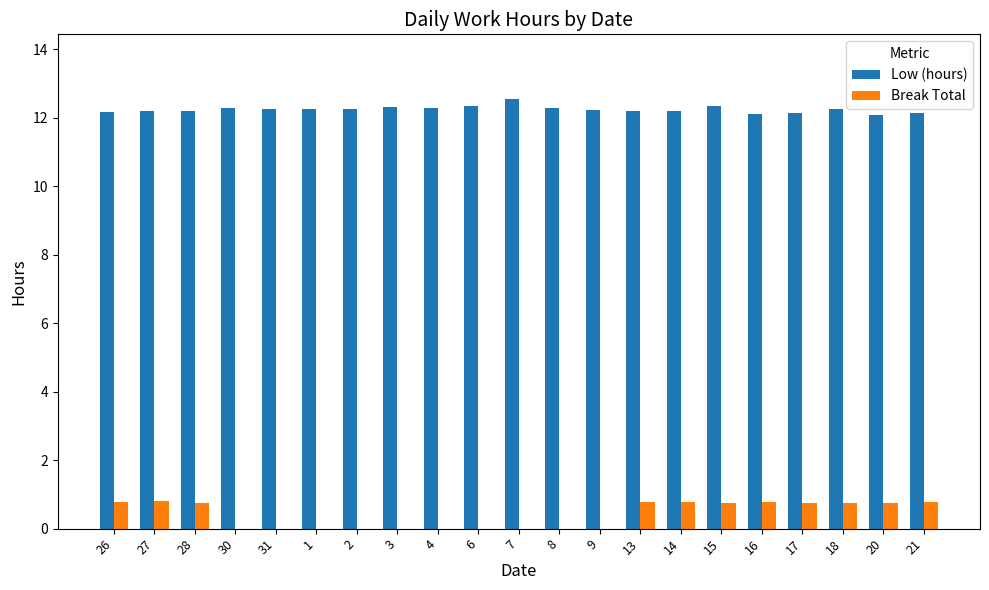

Is it true that Low (hours) equals 12.1 at 17?

True